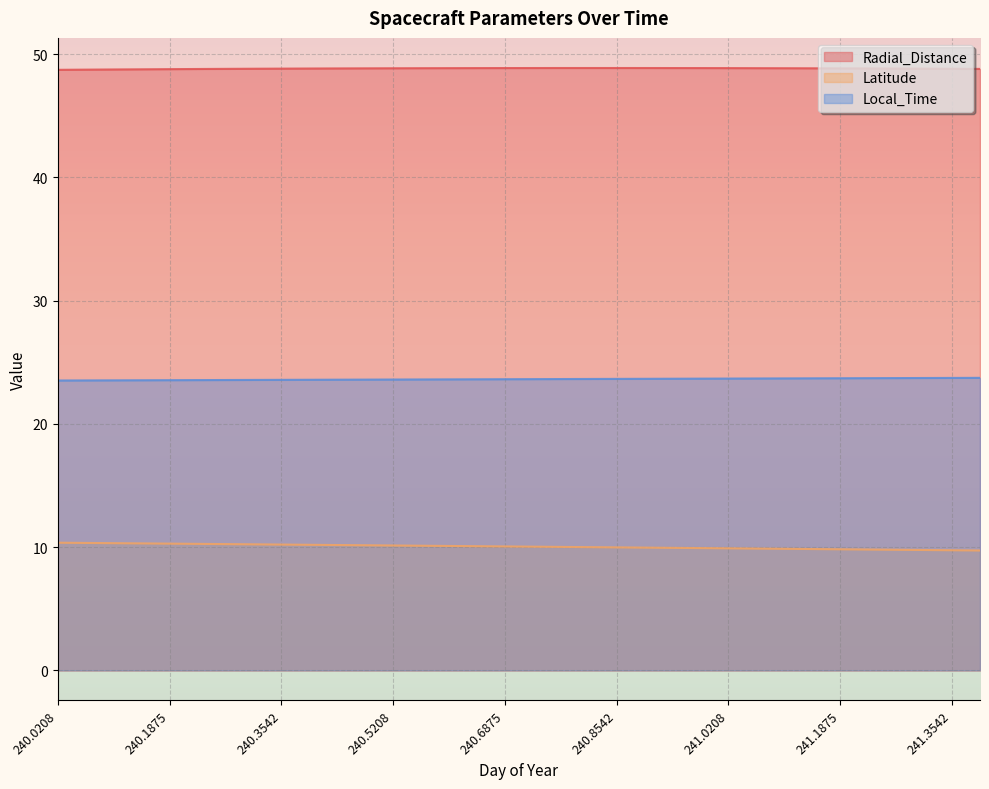

Which category has the highest value in the Local_Time series?

241.3958